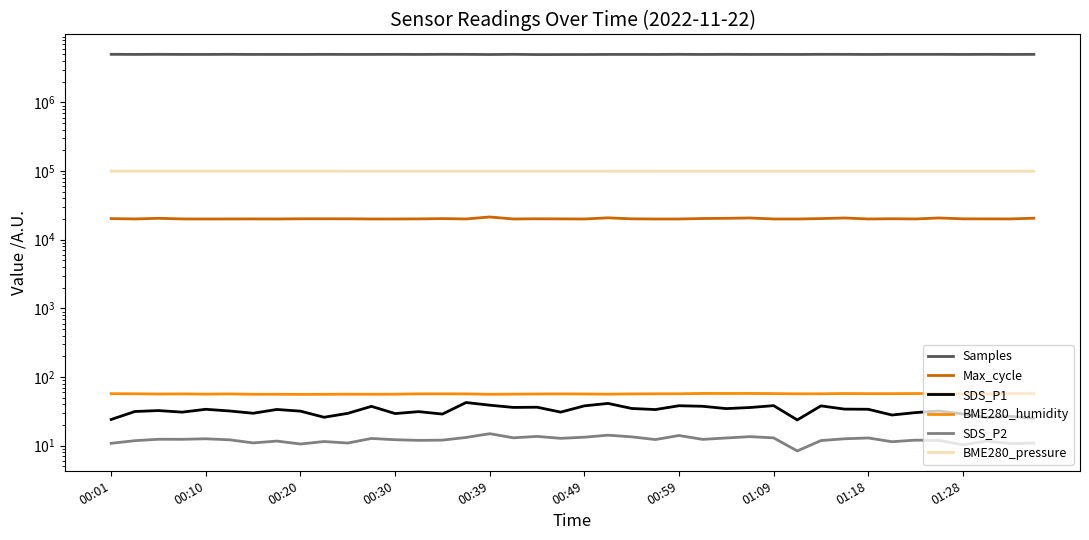

Which has a higher value, 25 or 23?

23